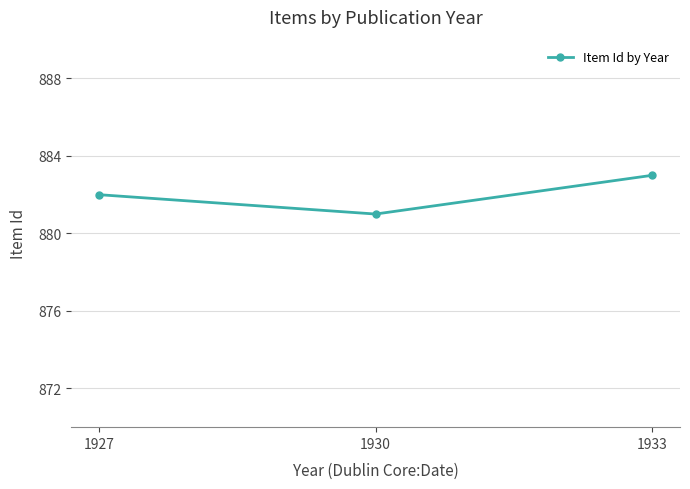

Rank the categories by value from lowest to highest.

1930, 1927, 1933